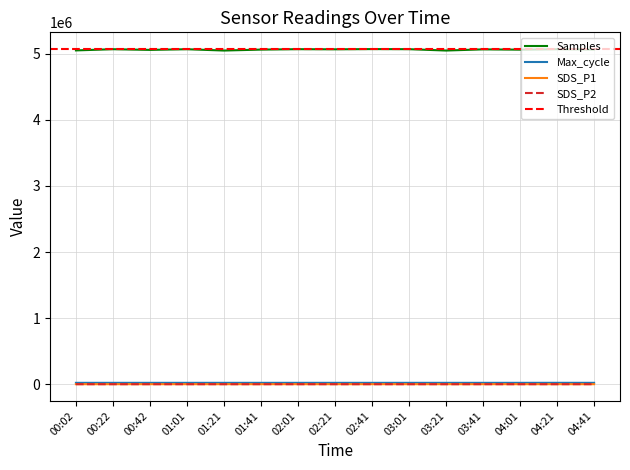

What is the value of the Samples point at the 15th from the left?

5066066.0